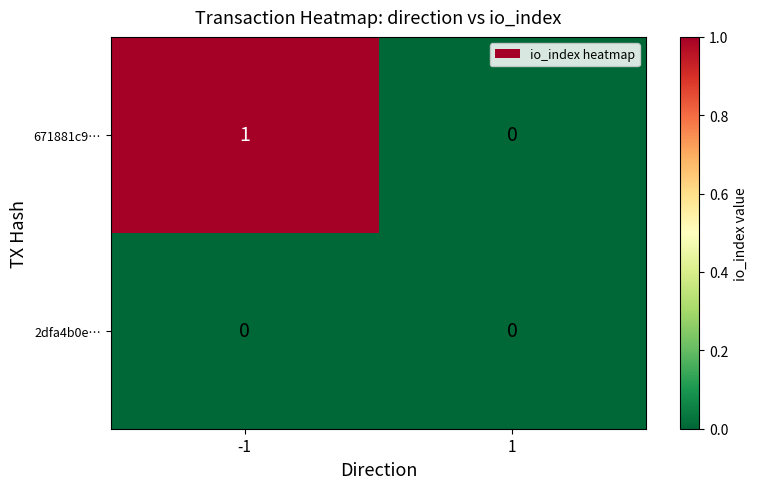

Reading right to left, what are all the values shown in this chart?

671881c9…: 0	1
2dfa4b0e…: 0	0